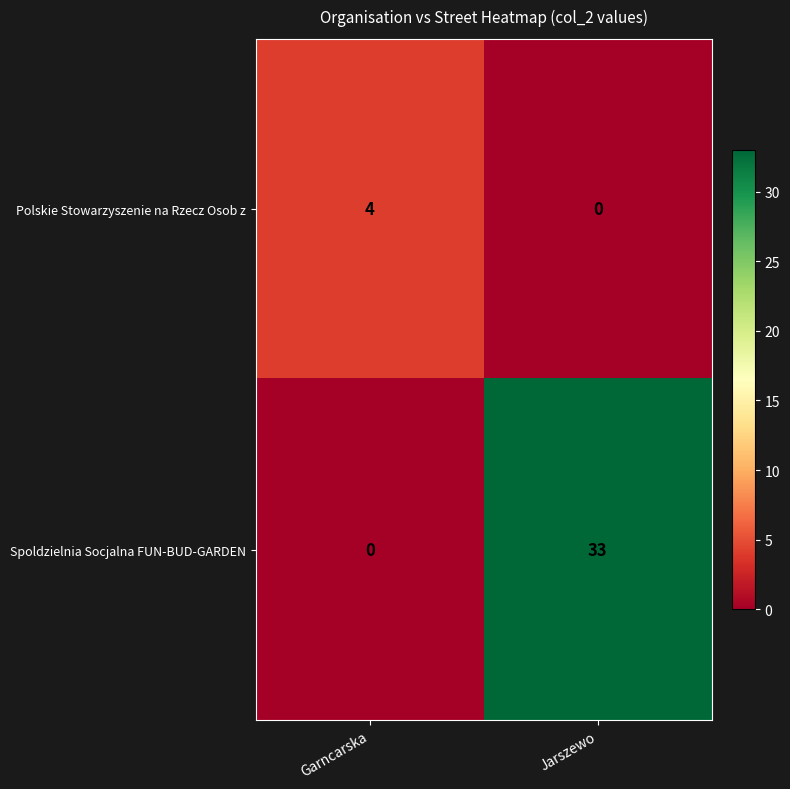

Reading left to right, what are all the values shown in this chart?

Polskie Stowarzyszenie na Rzecz Osob z: Garncarska=4	Jarszewo=0
Spoldzielnia Socjalna FUN-BUD-GARDEN: Garncarska=0	Jarszewo=33